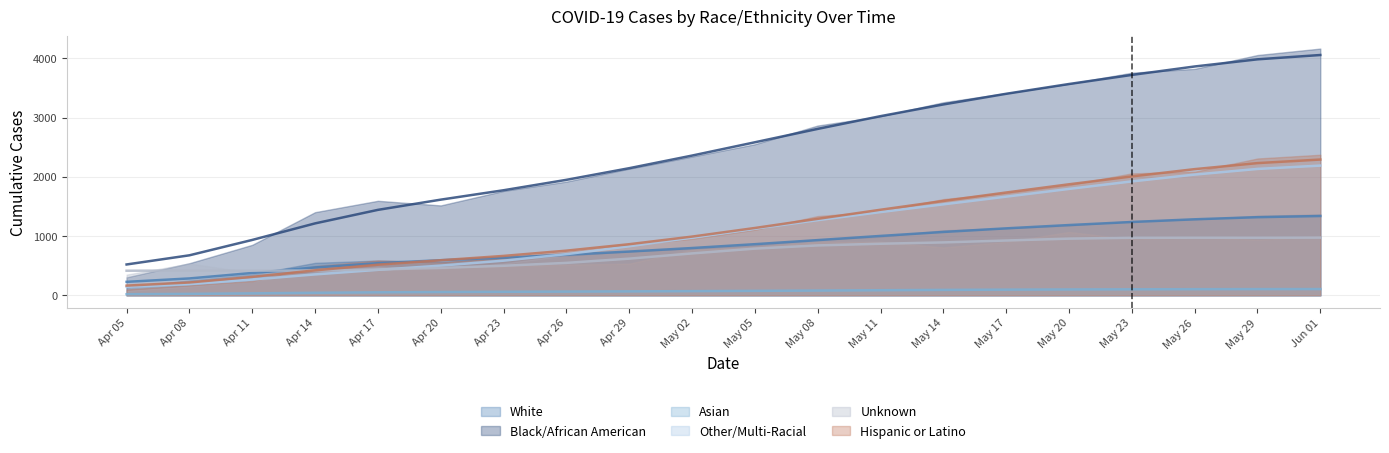

The Asian series shows 7.3 at Apr 11. True or false?

False